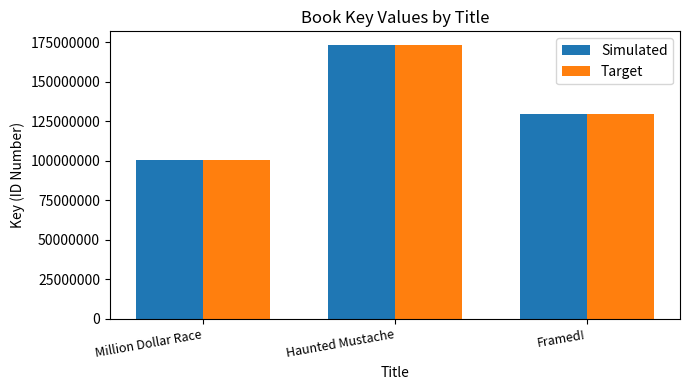

What are all the series names shown in the legend?

Simulated, Target